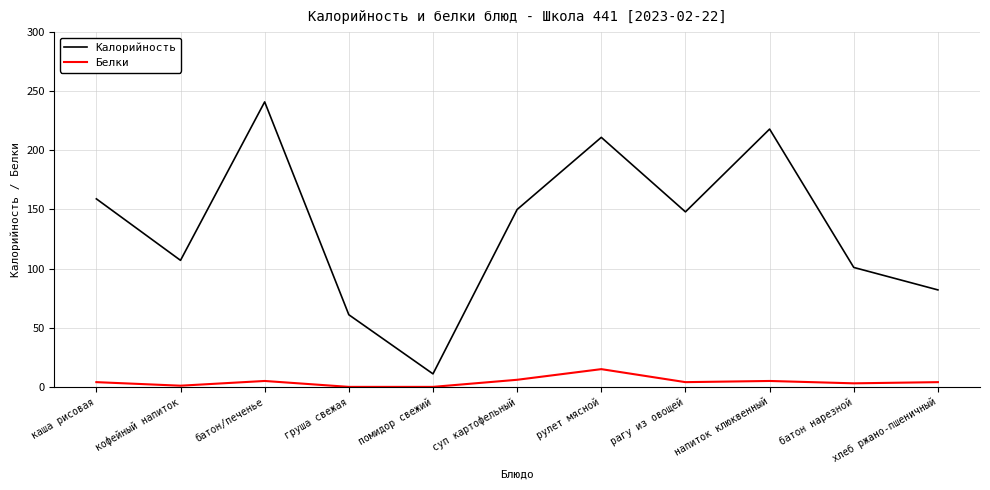

What is the difference between the second highest and second lowest values in the Калорийность series?

157